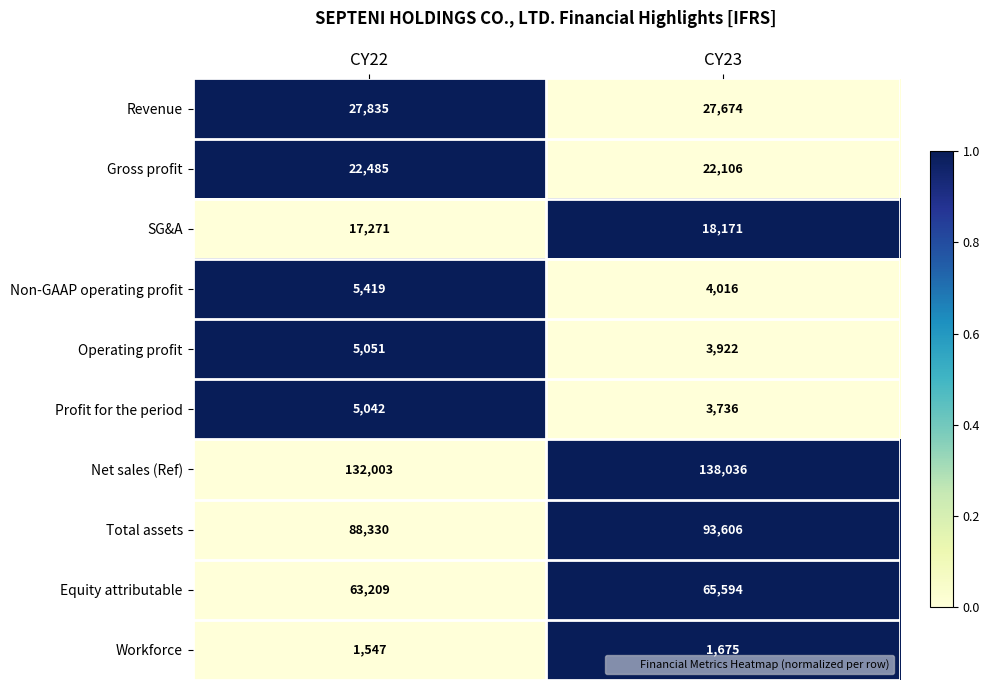

What is the difference between the maximum and minimum values in the Revenue series?

161